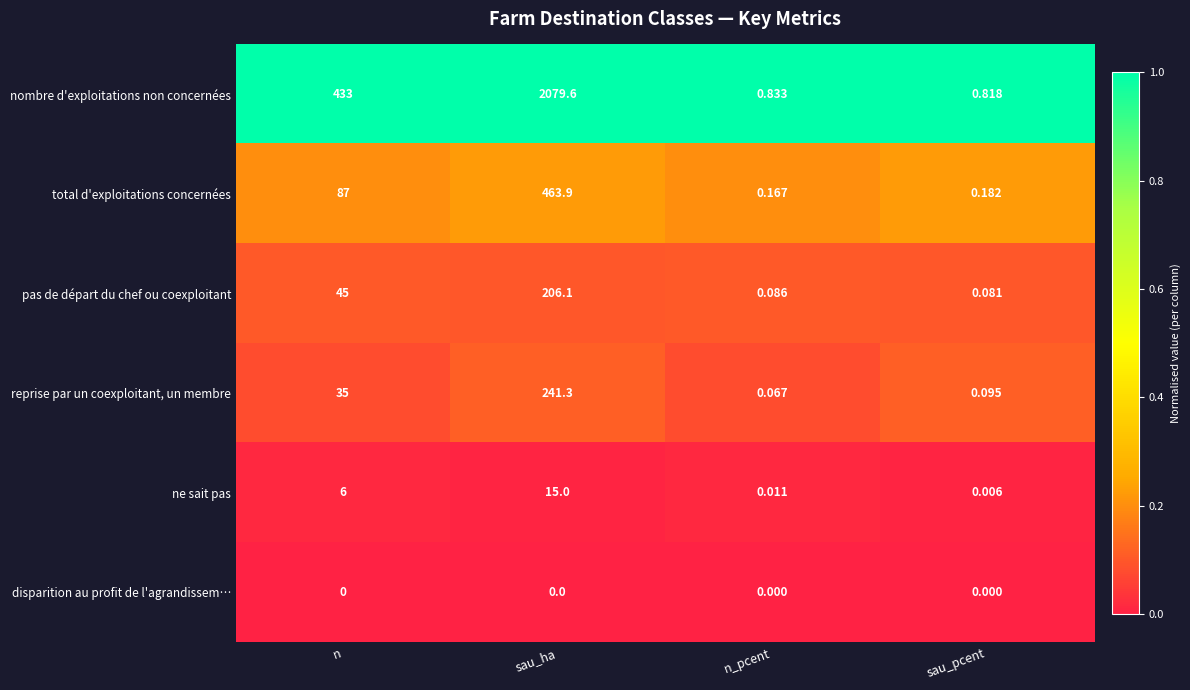

Which series has the largest total across all categories?

nombre d'exploitations non concernées